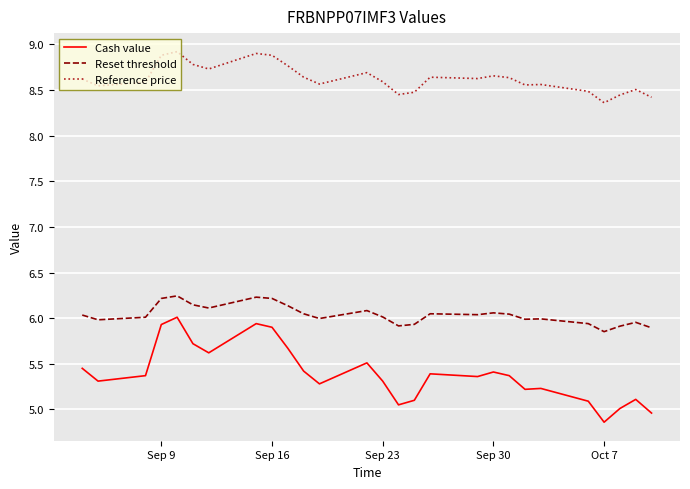

Which series has the largest range (max minus min)?

Cash value